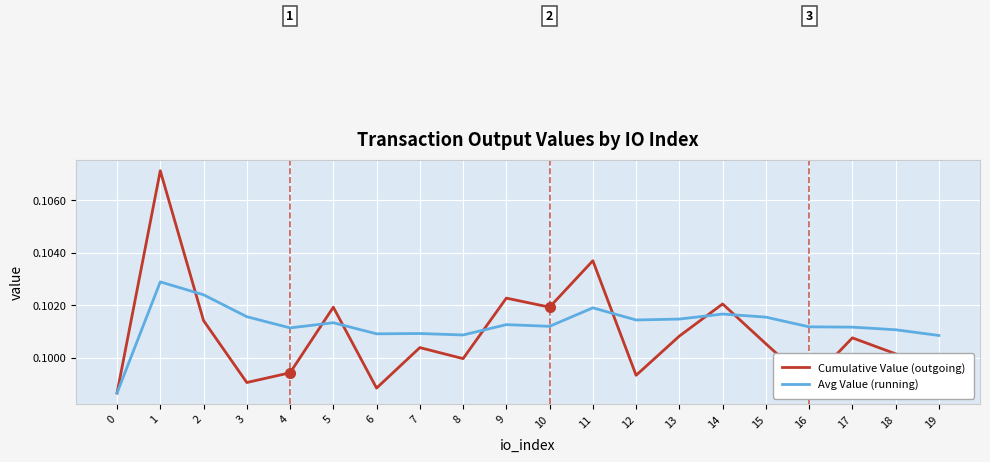

Does the chart have visible grid lines?

Yes